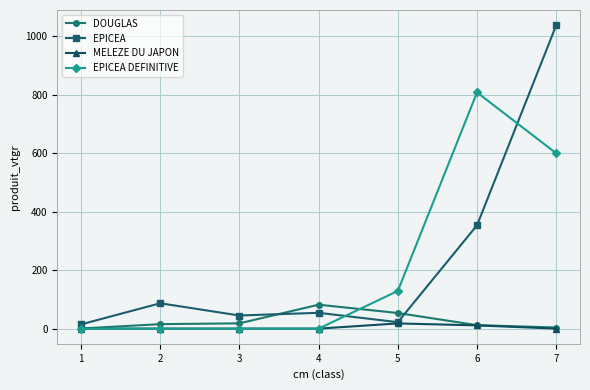

What is the maximum value for DOUGLAS?

81.9